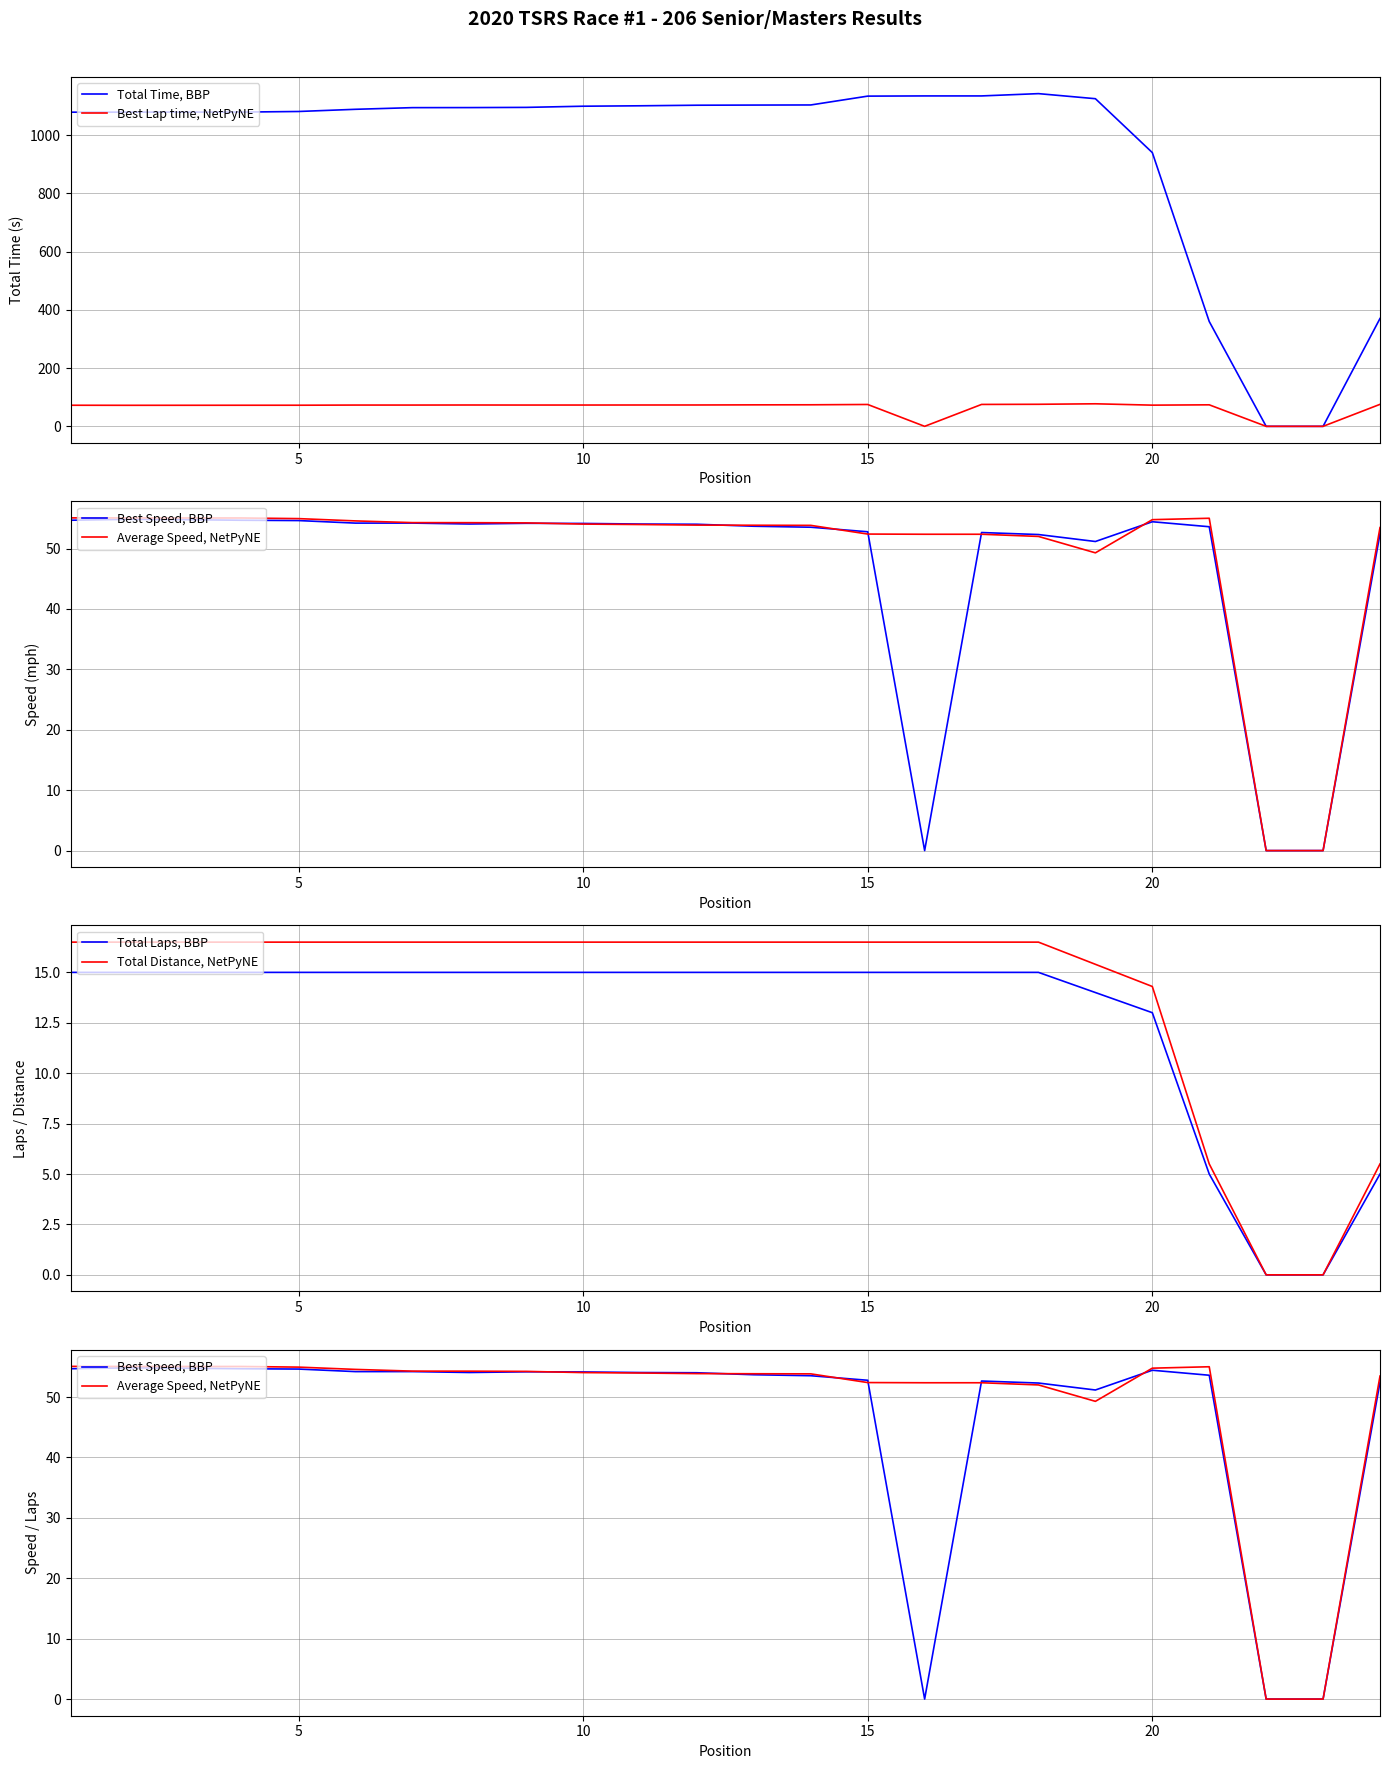

Does the chart display data point markers on the line(s)?

No